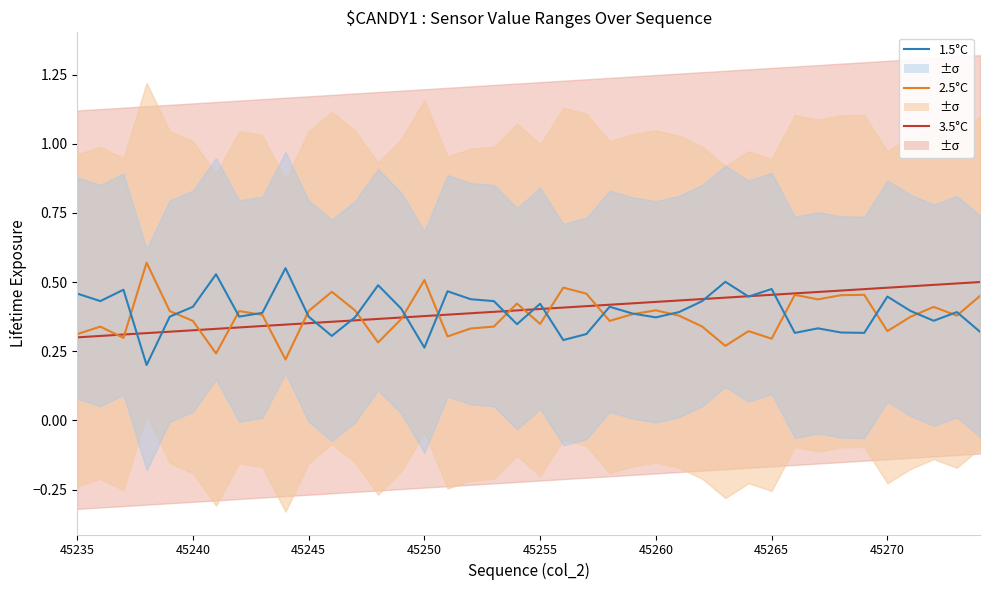

How many lines are shown in the chart?

3